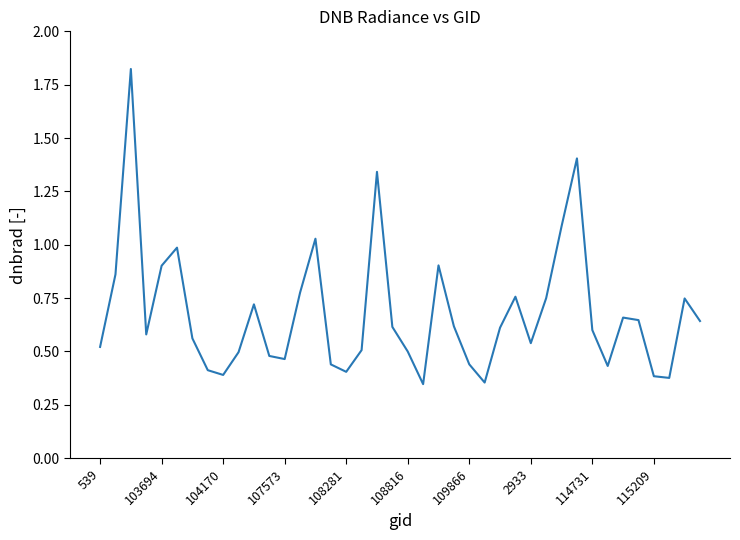

What is the difference between the maximum and minimum values?

1.5